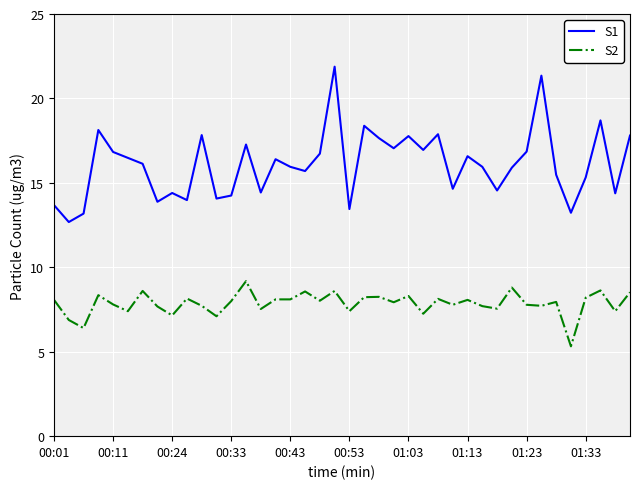

Does the chart display data point markers on the line(s)?

No